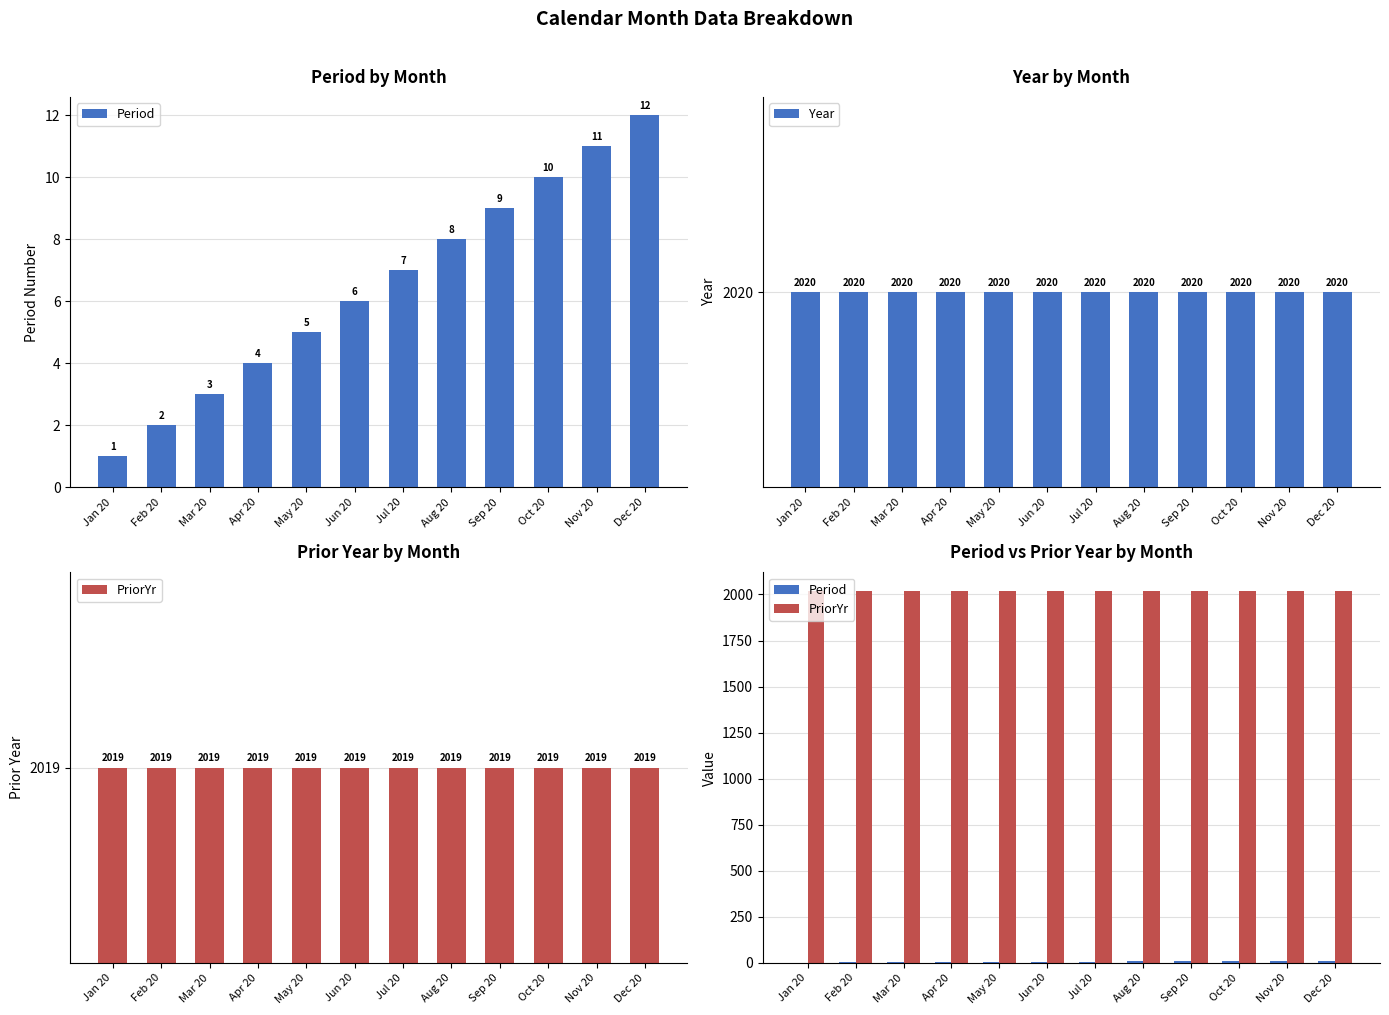

Reading left to right, extract all data points from this chart.

Period: Jan 20=1	Feb 20=2	Mar 20=3	Apr 20=4	May 20=5	Jun 20=6	Jul 20=7	Aug 20=8	Sep 20=9	Oct 20=10	Nov 20=11	Dec 20=12
Year: Jan 20=2020	Feb 20=2020	Mar 20=2020	Apr 20=2020	May 20=2020	Jun 20=2020	Jul 20=2020	Aug 20=2020	Sep 20=2020	Oct 20=2020	Nov 20=2020	Dec 20=2020
PriorYr: Jan 20=2019	Feb 20=2019	Mar 20=2019	Apr 20=2019	May 20=2019	Jun 20=2019	Jul 20=2019	Aug 20=2019	Sep 20=2019	Oct 20=2019	Nov 20=2019	Dec 20=2019